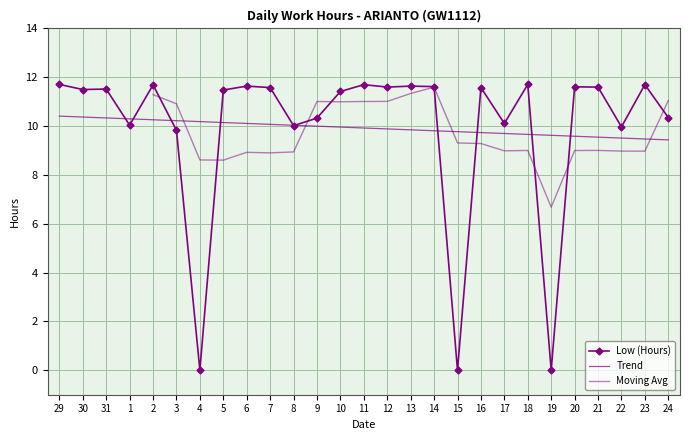

Where is the first local minimum?

30